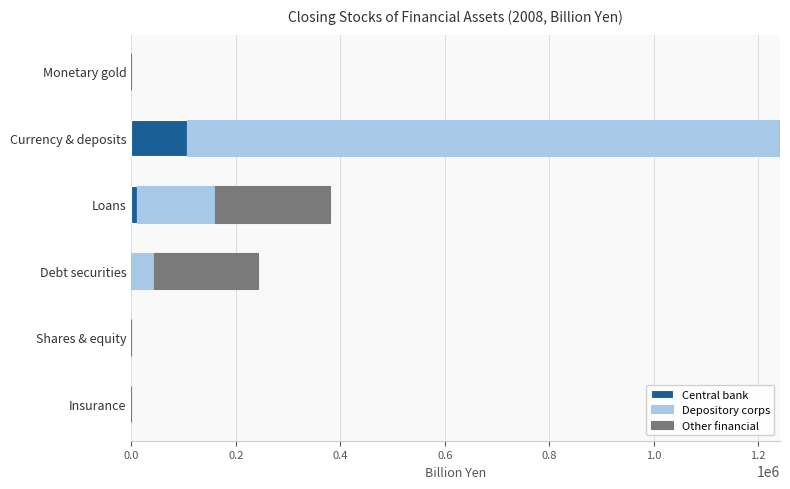

The value of Central bank at Currency & deposits is 163710.8. True or false?

False